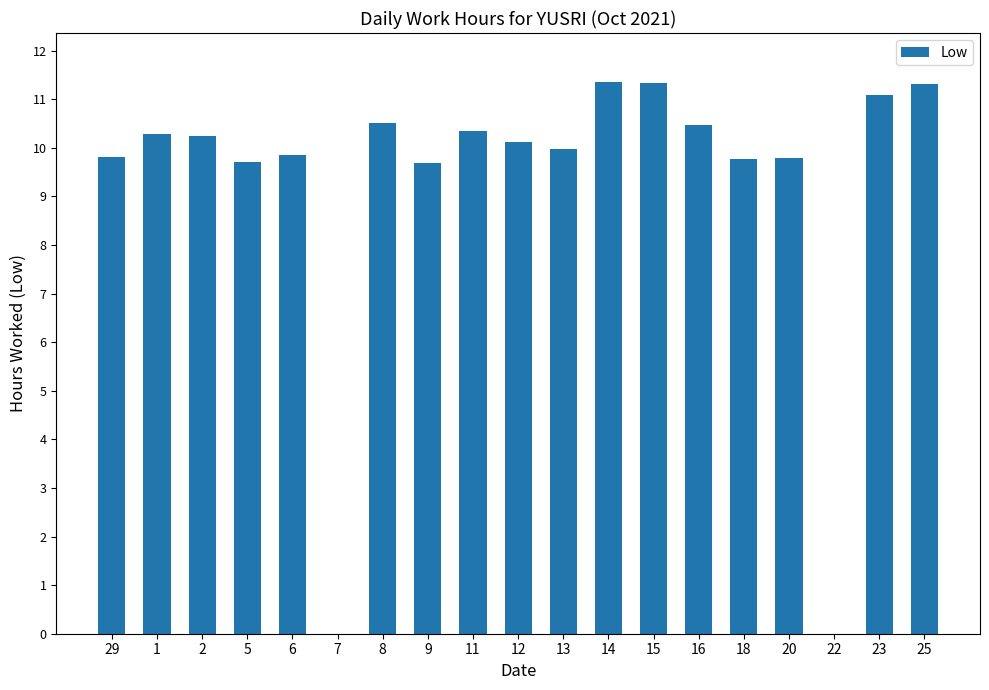

What is the sum of all values?

175.6